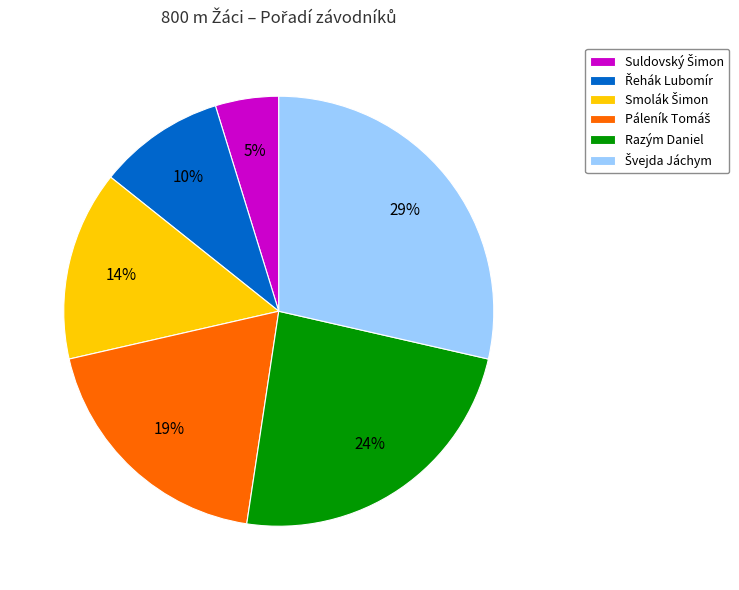

Is there a majority slice in this chart?

No